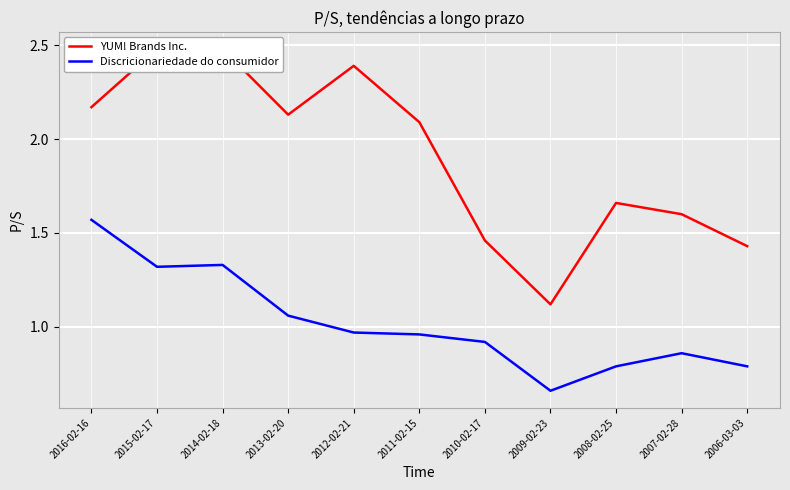

What is the label of the 7th point from the right?

2012-02-21